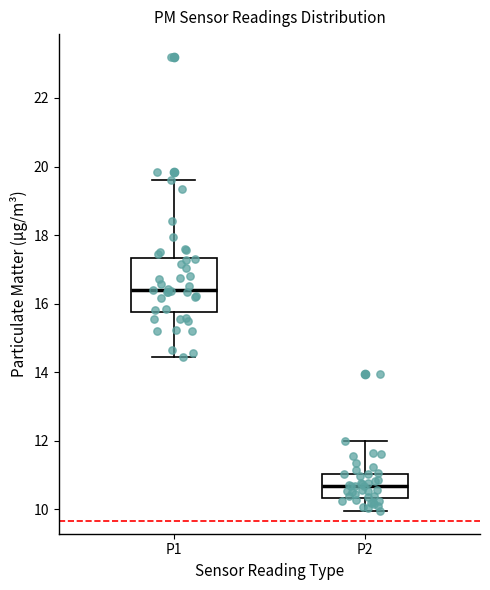

Which box has the highest median line?

P1